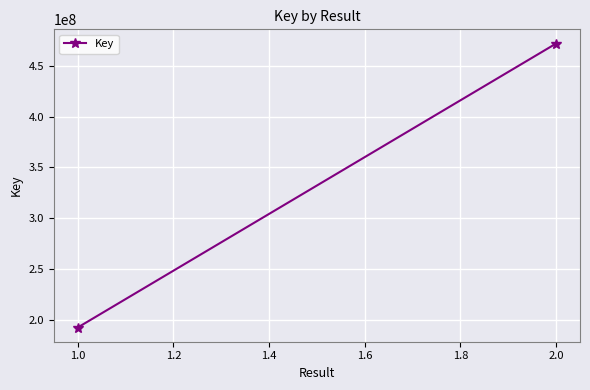

What is the average value?

332248086